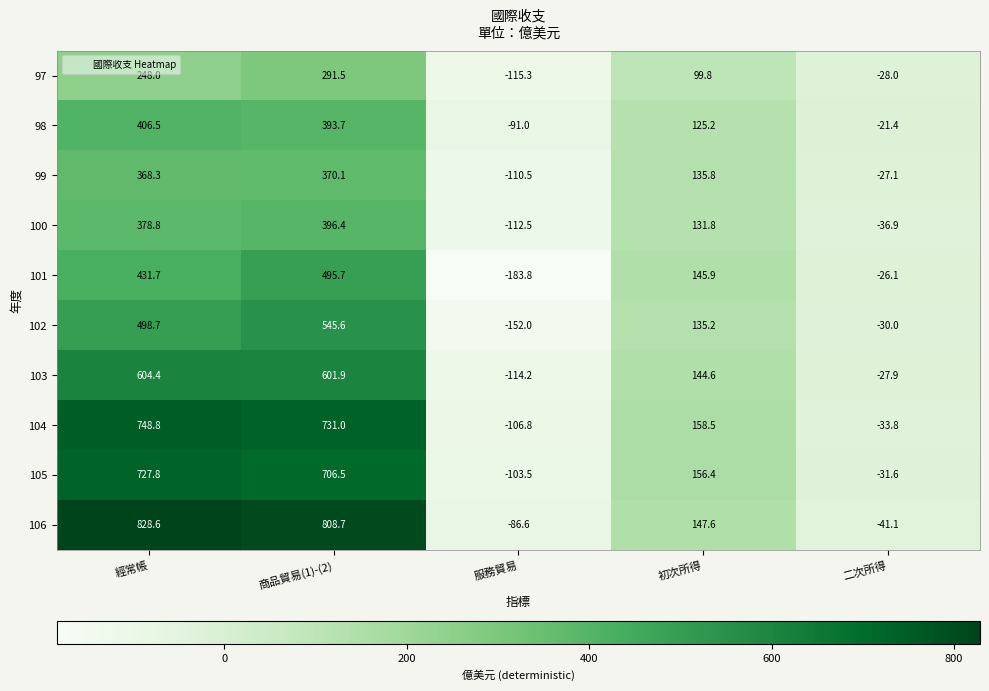

Count the number of data series in this chart.

10